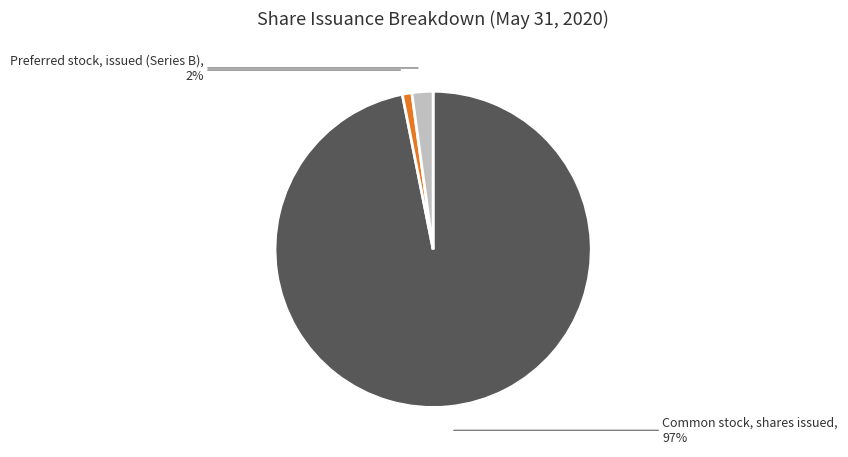

To the nearest percent, what is the average slice percentage?

33%